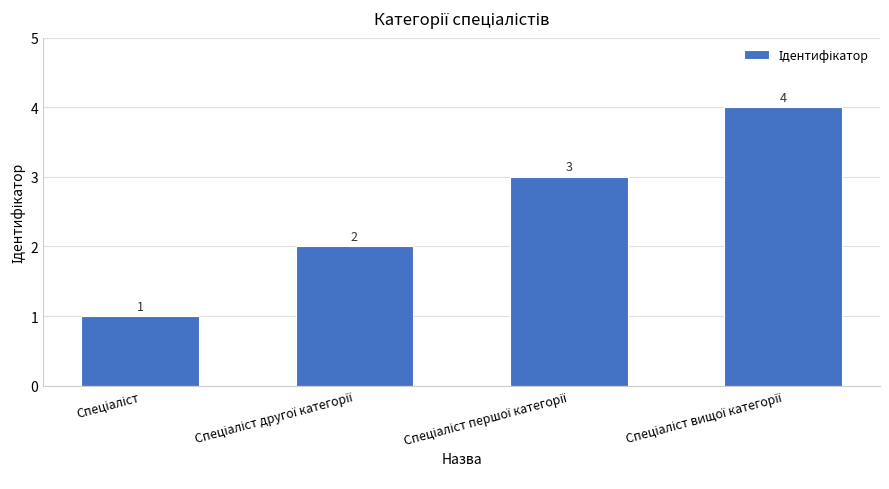

Count the values in the range 2 to 4.

3